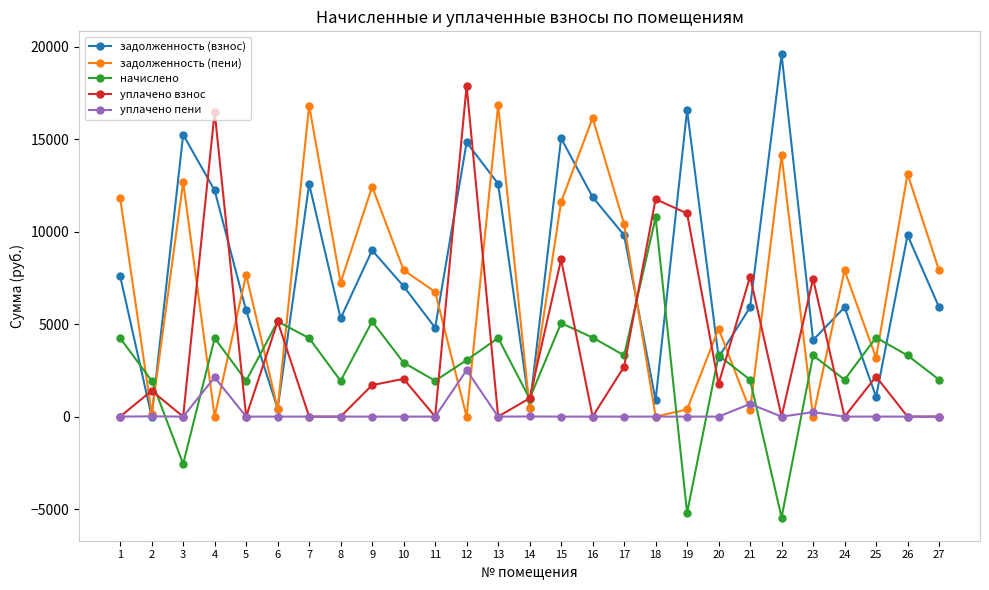

True or false: задолженность (взнос) and уплачено взнос intersect in this chart.

True